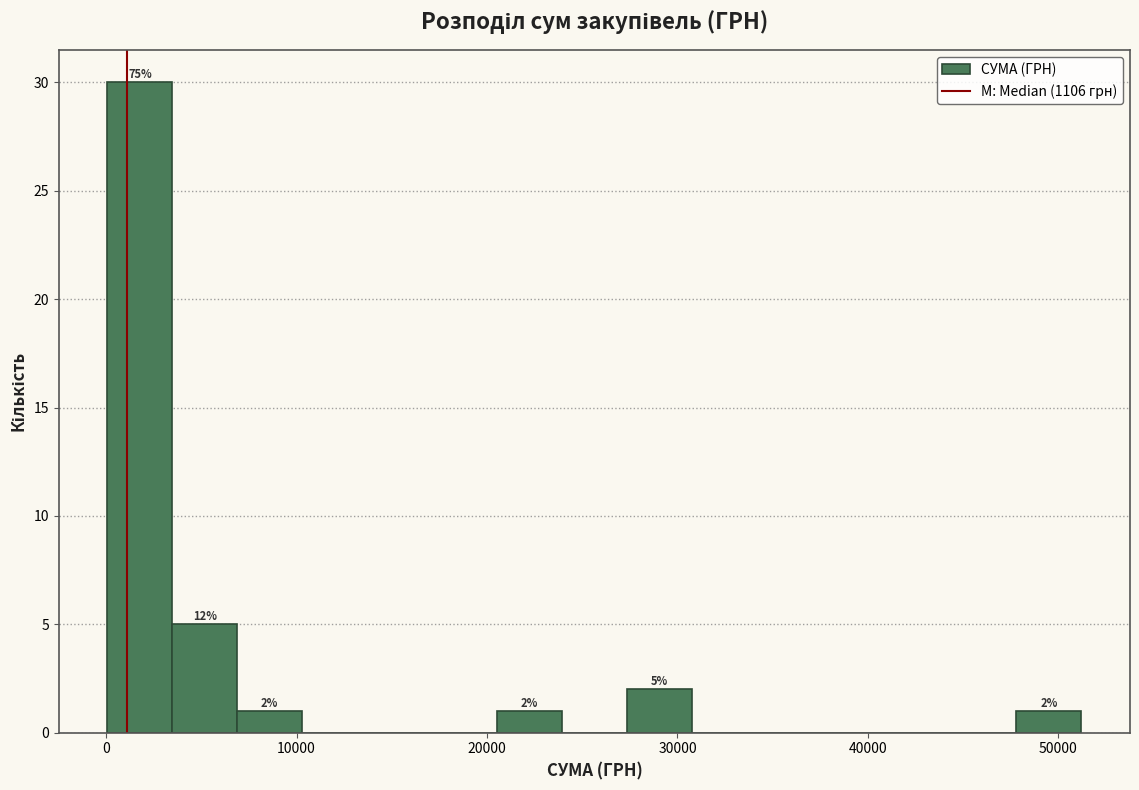

Around what value on the x-axis is the tallest bar? Give the approximate position of its centre, as read against the axis.

2000